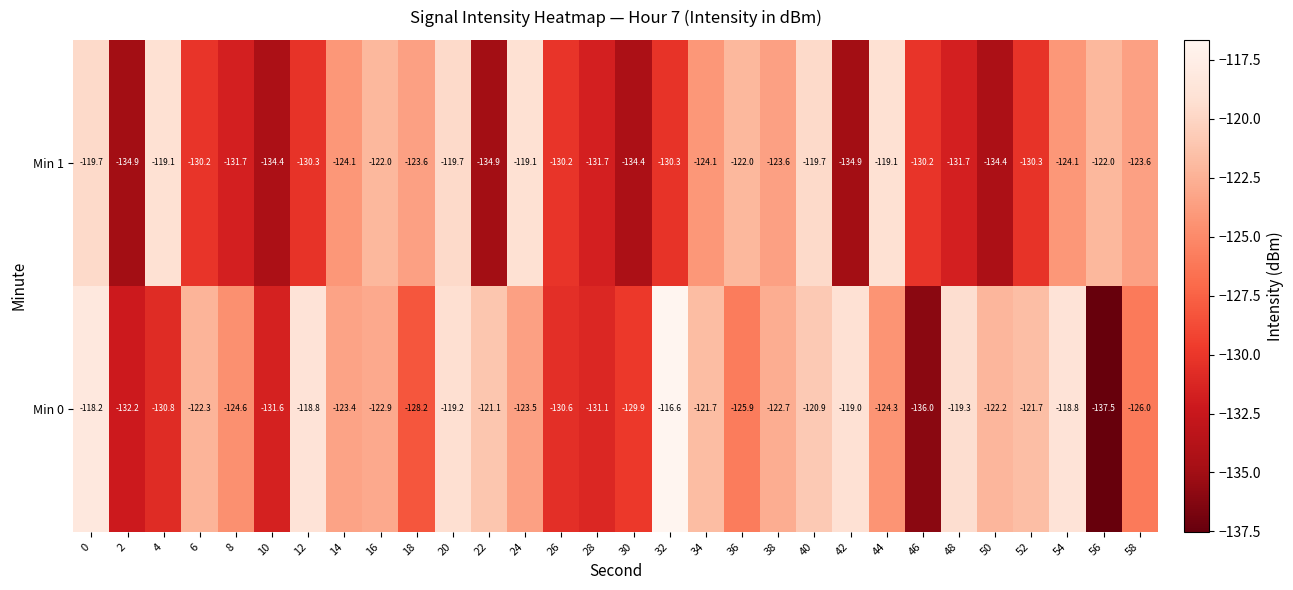

List the series in order of their overall mean, lowest first.

Min 1, Min 0